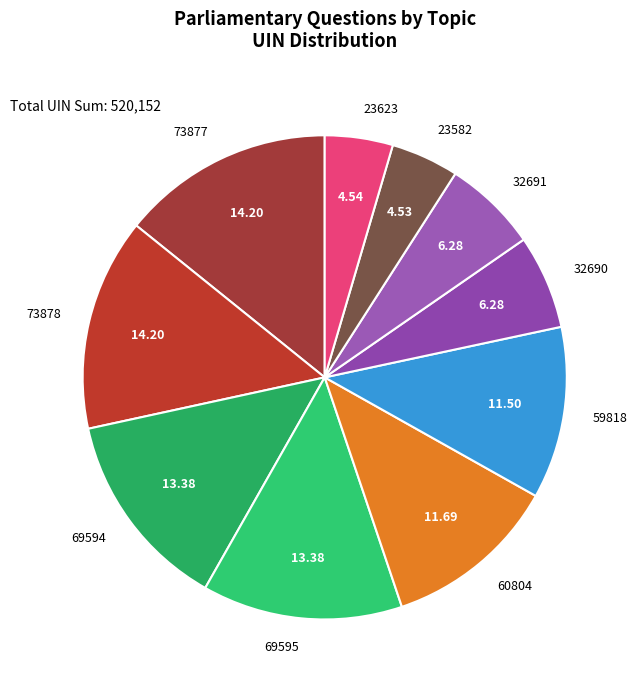

How many slices are in this pie chart?

10